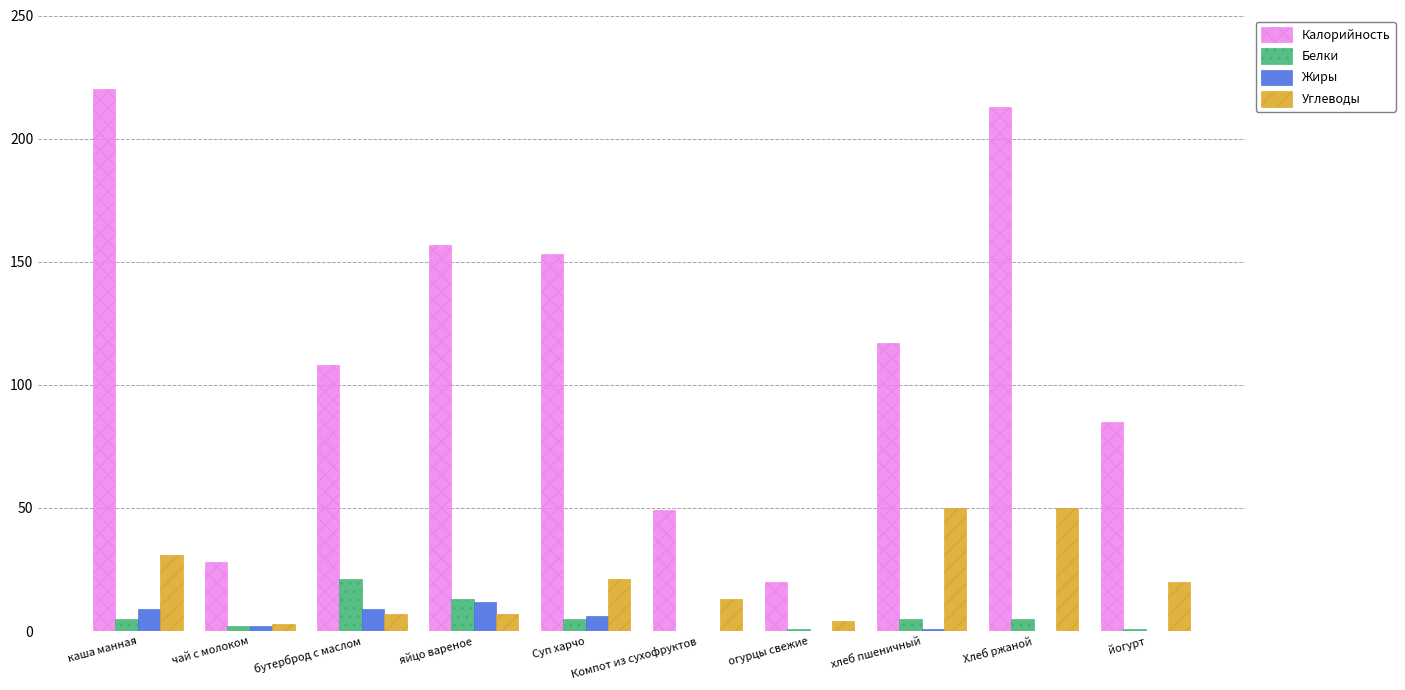

Is it true that Углеводы equals 13 at Компот из сухофруктов?

True